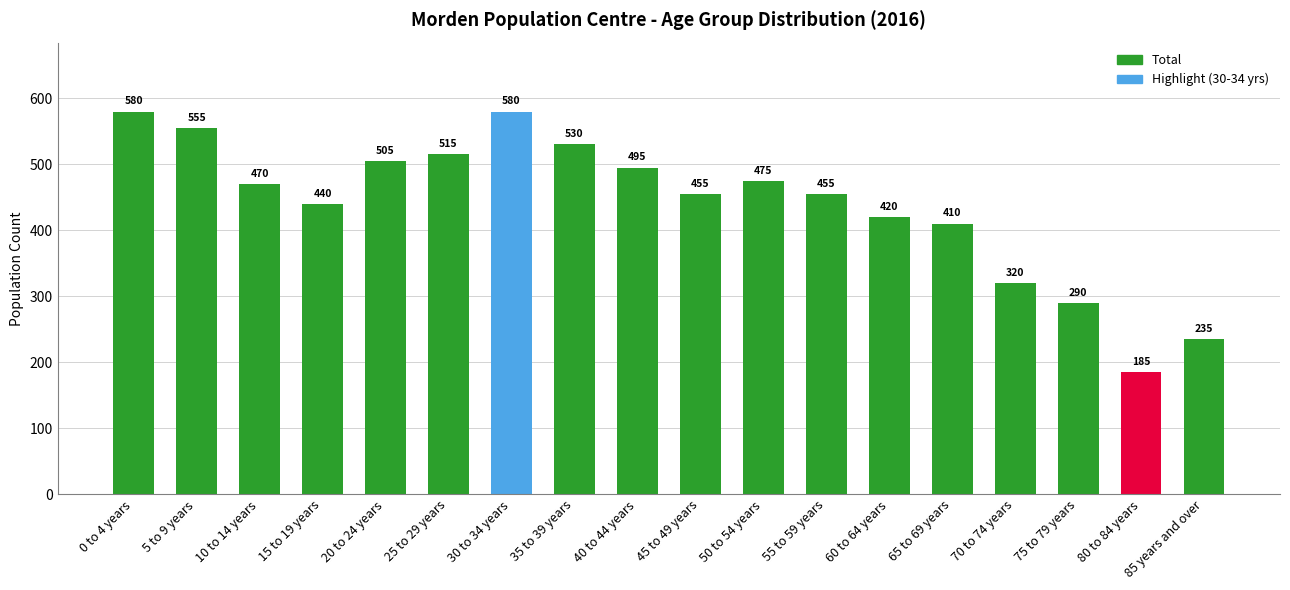

How many data points does each series have?

18